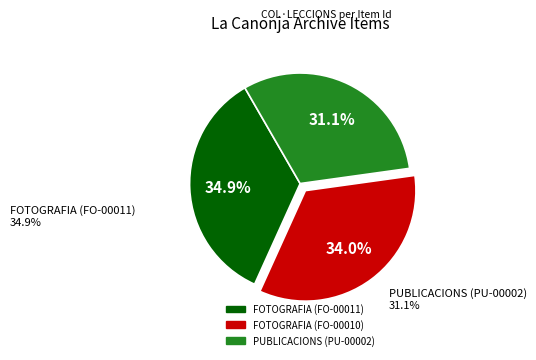

Which slice is the largest?

FOTOGRAFIA (FO-00011)